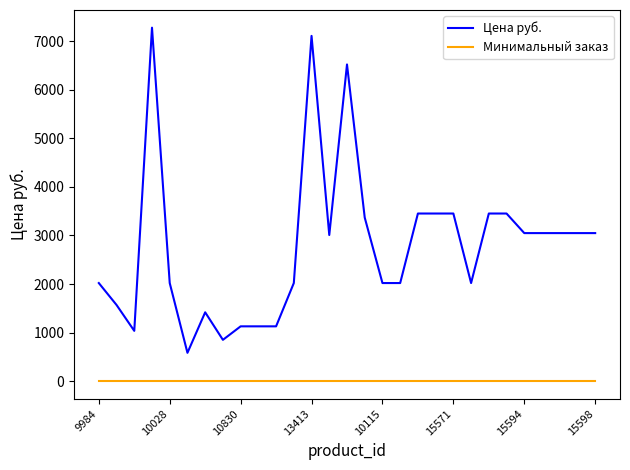

Rank the series by their maximum value, from lowest to highest.

Минимальный заказ, Цена руб.